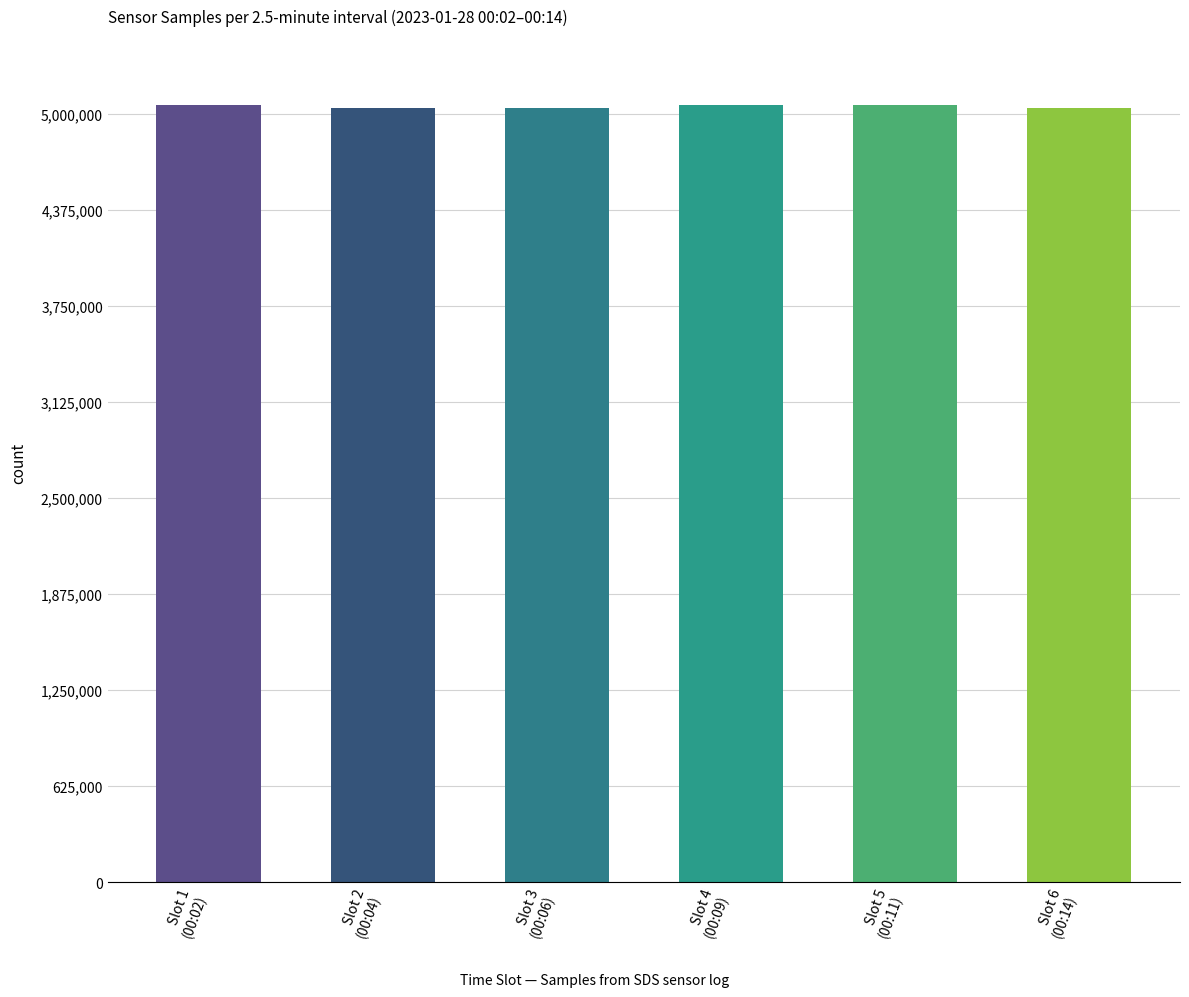

What is the value of the 1st bar from the left?

5054517